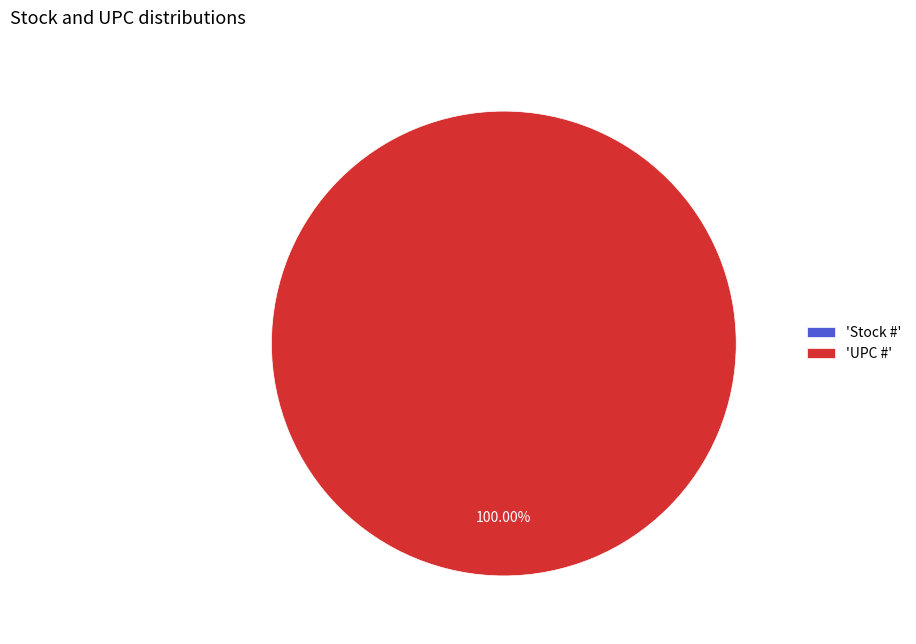

True or false: UPC # accounts for 87% of the total.

False